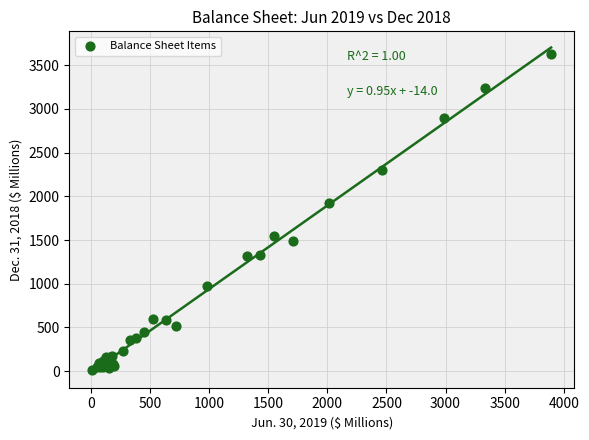

What Y value in the scatter plot is closest to 1817?

1922.2